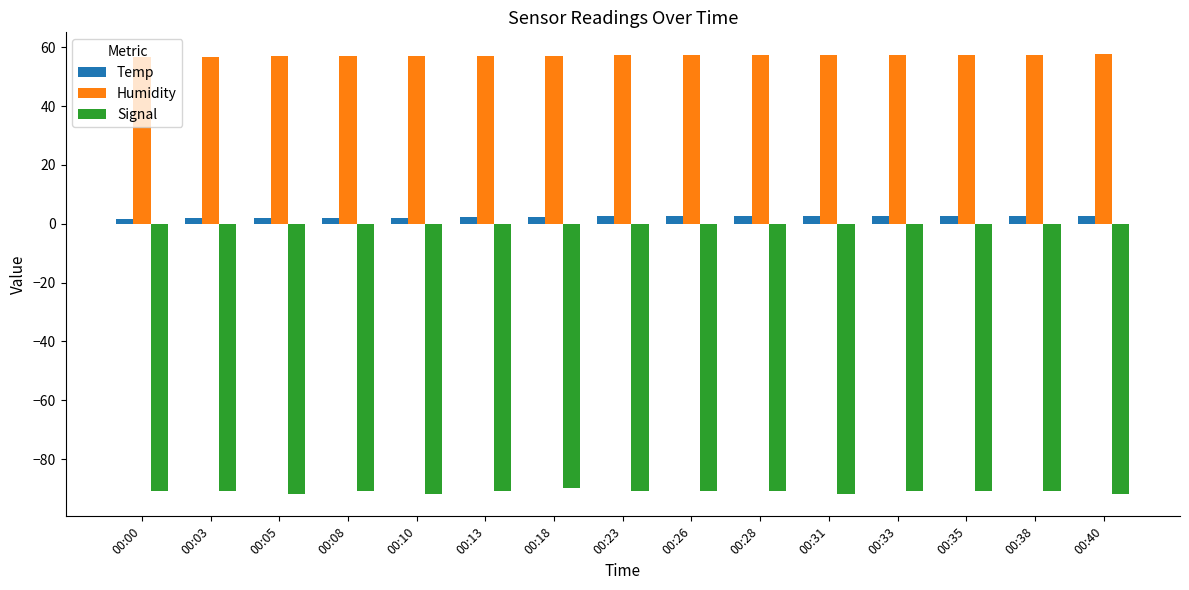

What is the average value of the Temp series?

2.4